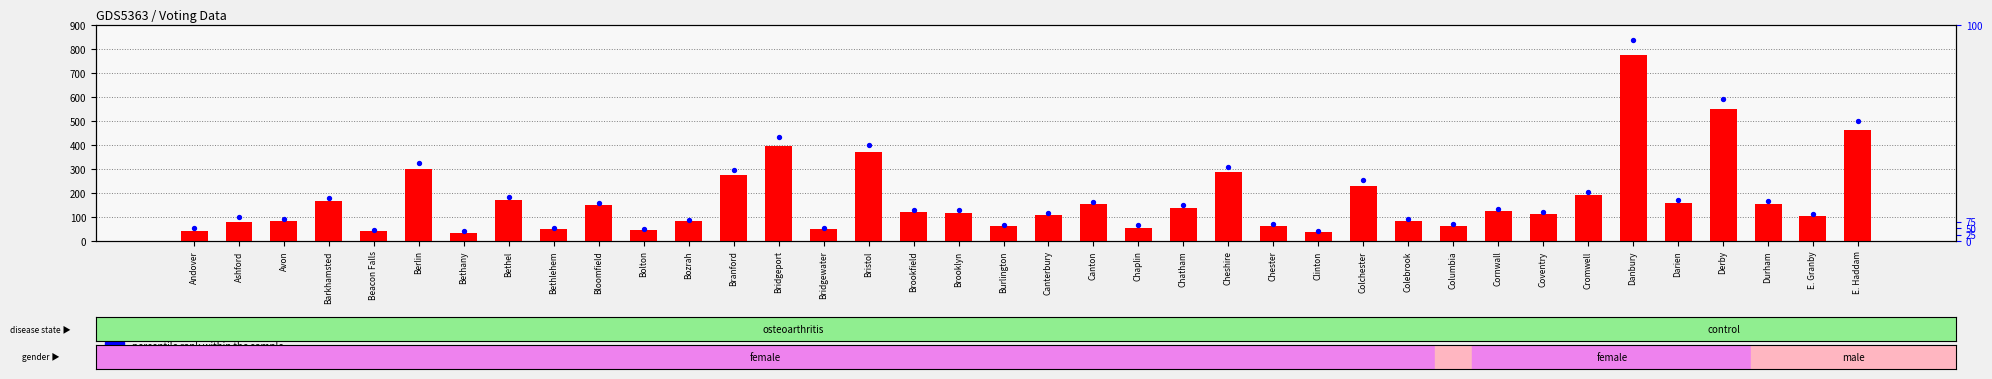

Which series contains the highest Y value?

percentile rank within the sample